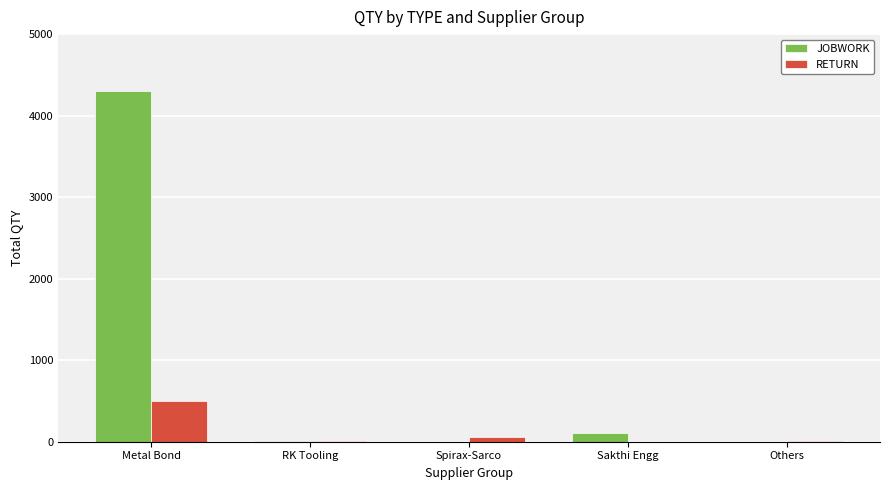

What is the sum of all RETURN values?

569